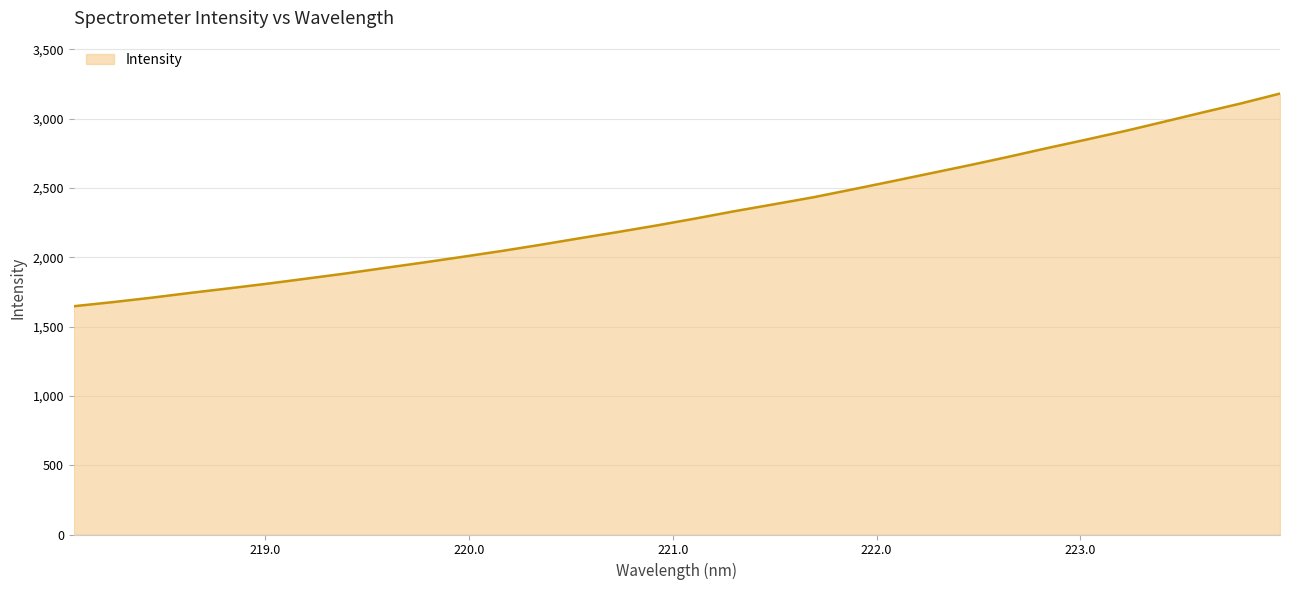

What is the smallest value displayed?

1646.6